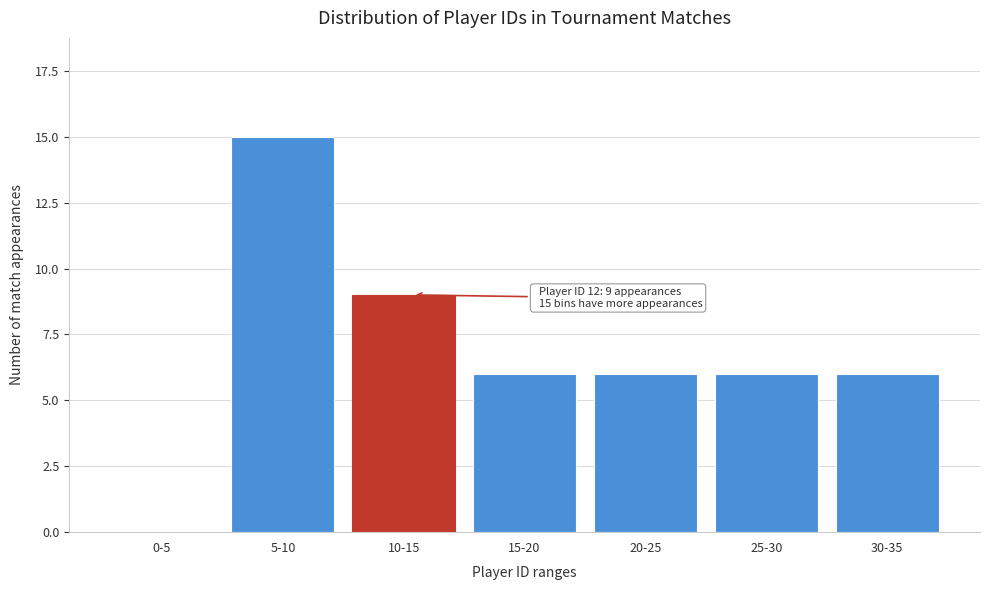

Reading left to right, list all the values displayed in this chart.

0-5=0	5-10=15	10-15=9	15-20=6	20-25=6	25-30=6	30-35=6